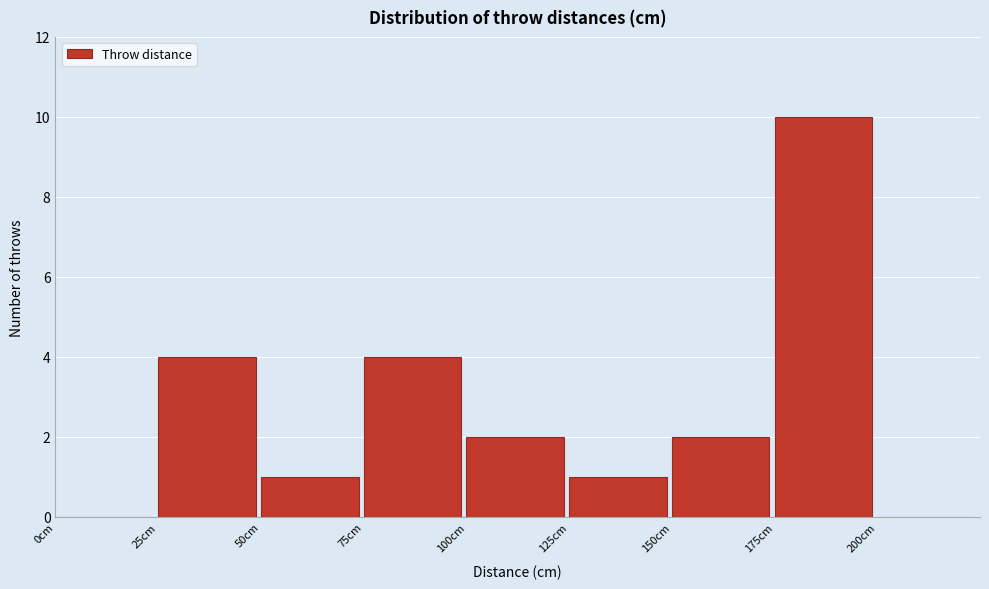

Over which range of the x-axis is the bar tallest?

175 to 200